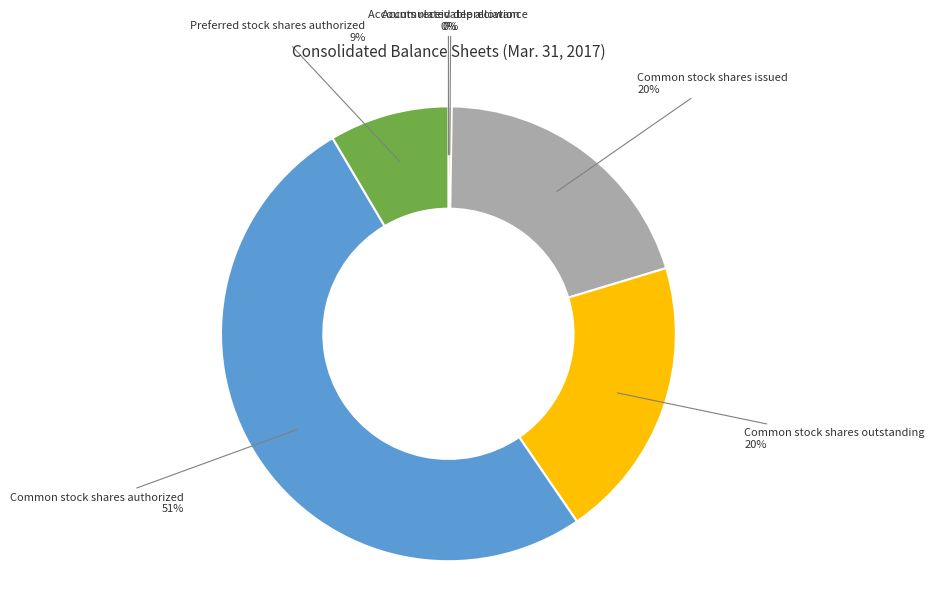

Which category has the biggest portion of the pie?

Common stock shares authorized